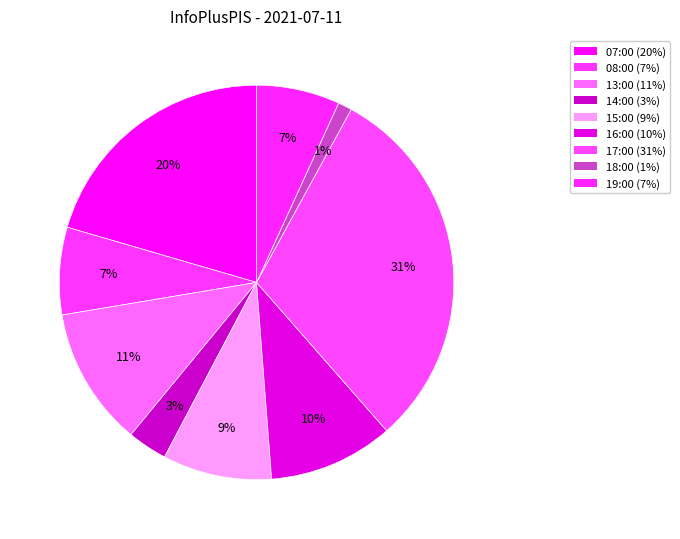

How many slices are in this pie chart?

9